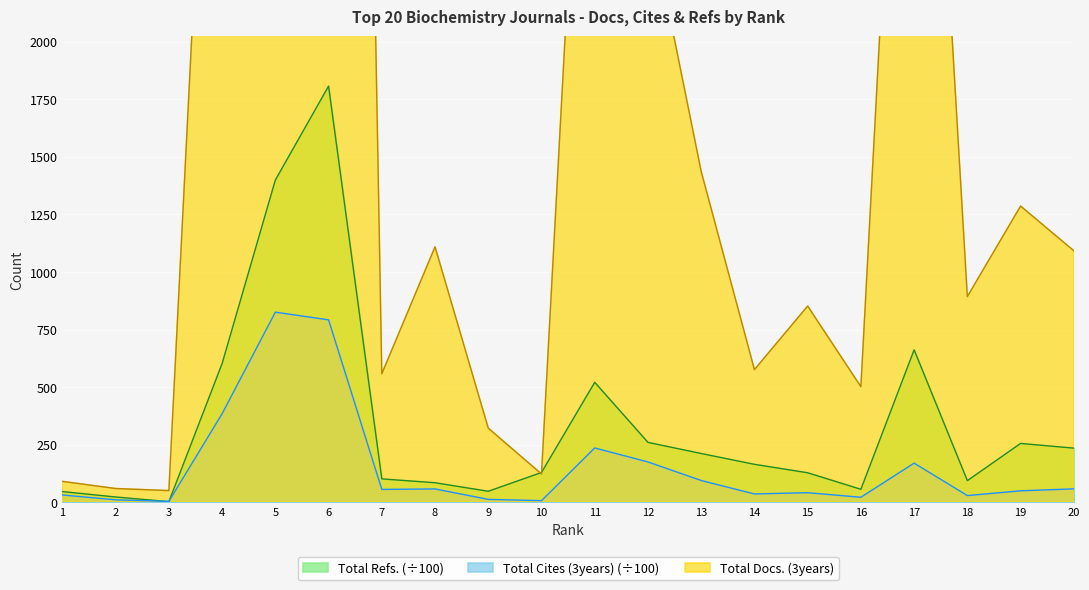

True or false: Total Refs. has a value of 602.5 at 4.

True